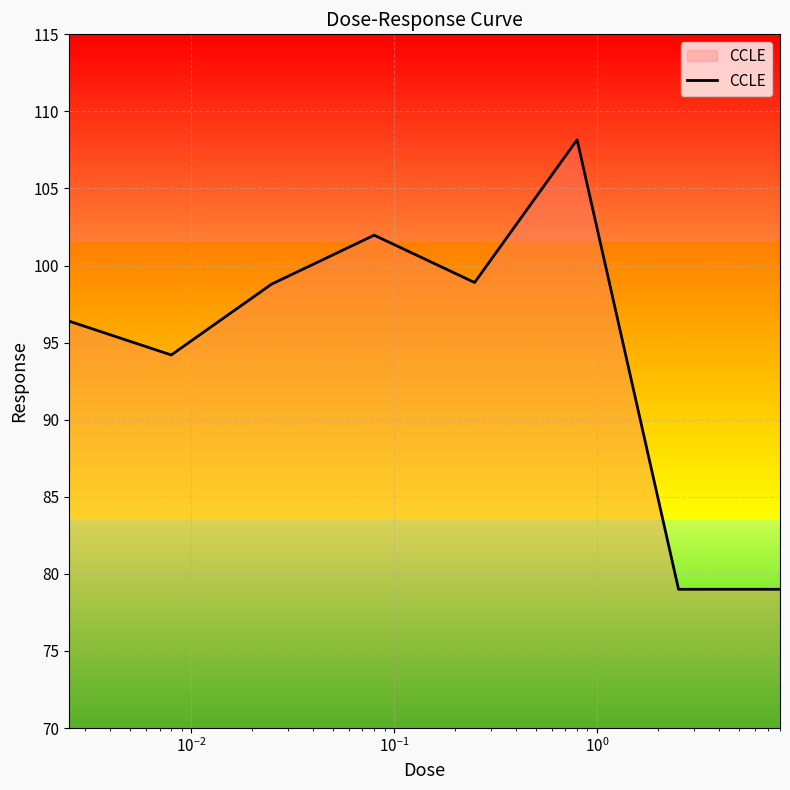

What is the minimum value shown in the chart?

79.0